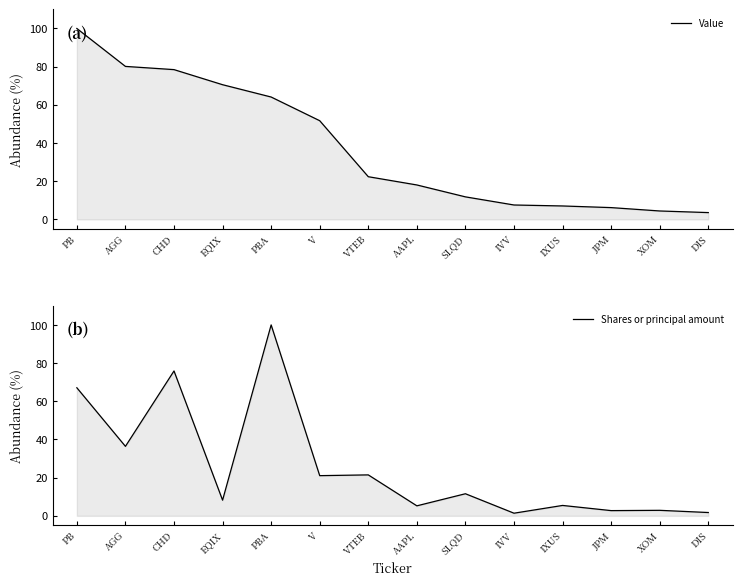

At which category is the sum across all series the highest?

PB